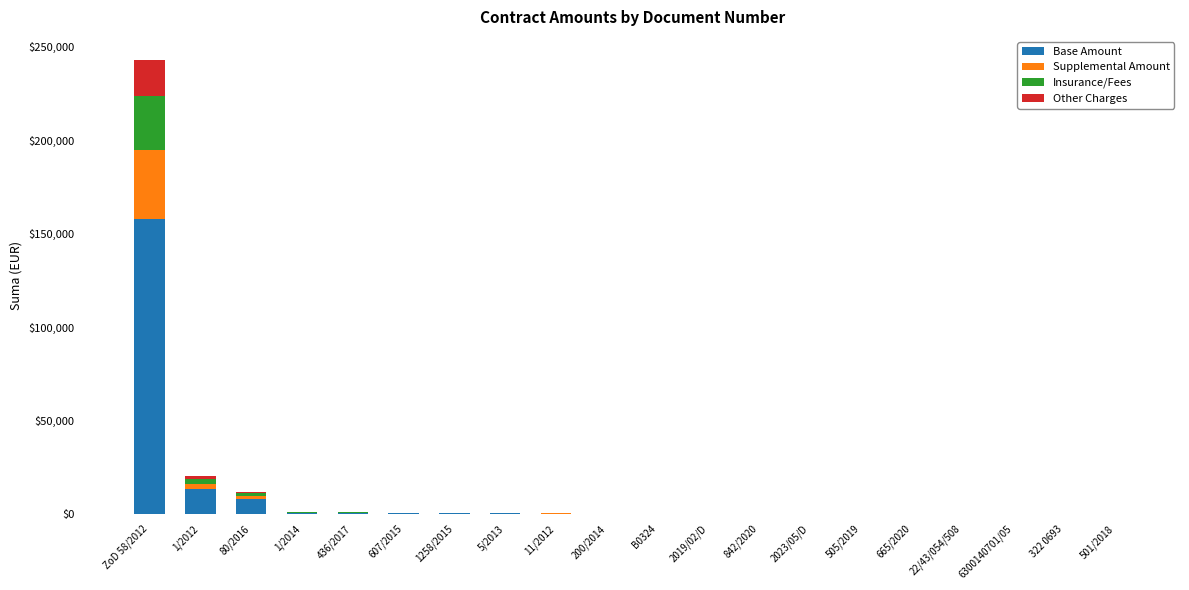

Where is Base Amount nearest to the value 79047?

1/2012